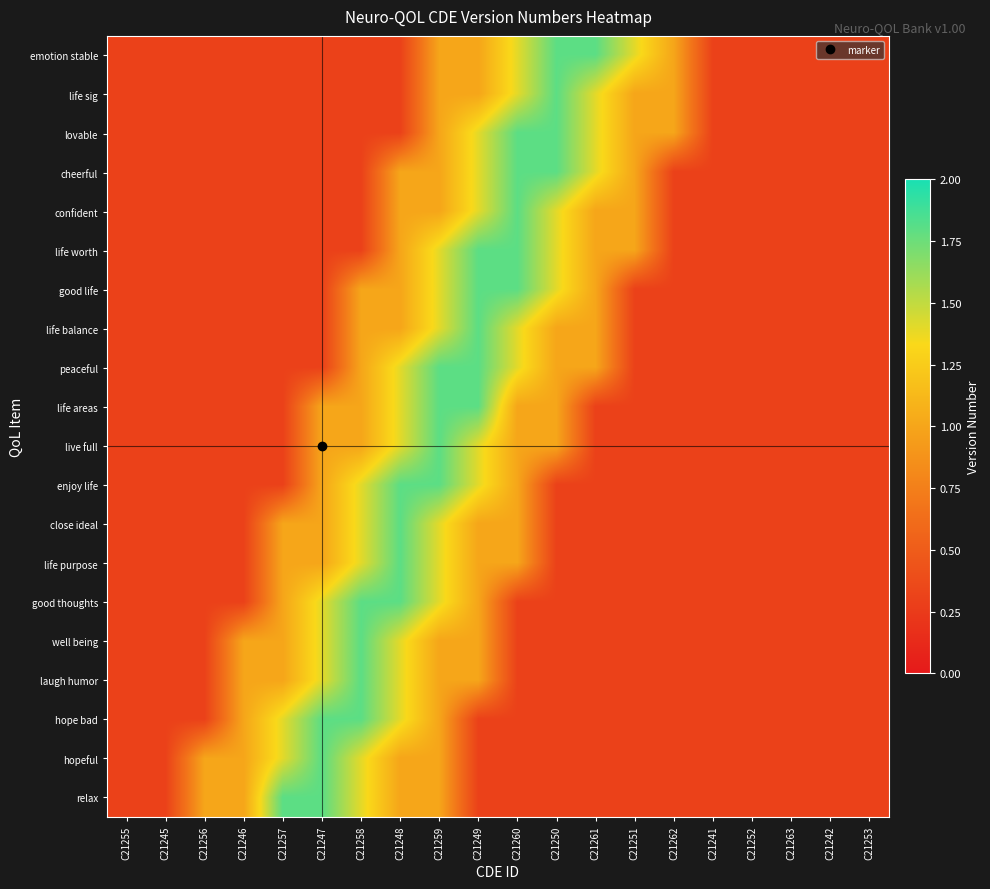

Reading left to right, transcribe all the data shown in this chart.

emotion stable: C21255=0.3	C21245=0.3	C21256=0.3	C21246=0.3	C21257=0.3	C21247=0.3	C21258=0.3	C21248=0.3	C21259=1.0	C21249=1.0	C21260=1.4	C21250=1.8	C21261=1.8	C21251=1.4	C21262=1.0	C21241=0.3	C21252=0.3	C21263=0.3	C21242=0.3	C21253=0.3
life sig: C21255=0.3	C21245=0.3	C21256=0.3	C21246=0.3	C21257=0.3	C21247=0.3	C21258=0.3	C21248=0.3	C21259=1.0	C21249=1.0	C21260=1.4	C21250=1.8	C21261=1.4	C21251=1.0	C21262=1.0	C21241=0.3	C21252=0.3	C21263=0.3	C21242=0.3	C21253=0.3
lovable: C21255=0.3	C21245=0.3	C21256=0.3	C21246=0.3	C21257=0.3	C21247=0.3	C21258=0.3	C21248=0.3	C21259=1.0	C21249=1.4	C21260=1.8	C21250=1.8	C21261=1.4	C21251=1.0	C21262=1.0	C21241=0.3	C21252=0.3	C21263=0.3	C21242=0.3	C21253=0.3
cheerful: C21255=0.3	C21245=0.3	C21256=0.3	C21246=0.3	C21257=0.3	C21247=0.3	C21258=0.3	C21248=1.0	C21259=1.0	C21249=1.4	C21260=1.8	C21250=1.8	C21261=1.4	C21251=1.0	C21262=0.3	C21241=0.3	C21252=0.3	C21263=0.3	C21242=0.3	C21253=0.3
confident: C21255=0.3	C21245=0.3	C21256=0.3	C21246=0.3	C21257=0.3	C21247=0.3	C21258=0.3	C21248=1.0	C21259=1.0	C21249=1.4	C21260=1.8	C21250=1.4	C21261=1.0	C21251=1.0	C21262=0.3	C21241=0.3	C21252=0.3	C21263=0.3	C21242=0.3	C21253=0.3
life worth: C21255=0.3	C21245=0.3	C21256=0.3	C21246=0.3	C21257=0.3	C21247=0.3	C21258=0.3	C21248=1.0	C21259=1.4	C21249=1.8	C21260=1.8	C21250=1.4	C21261=1.0	C21251=1.0	C21262=0.3	C21241=0.3	C21252=0.3	C21263=0.3	C21242=0.3	C21253=0.3
good life: C21255=0.3	C21245=0.3	C21256=0.3	C21246=0.3	C21257=0.3	C21247=0.3	C21258=1.0	C21248=1.0	C21259=1.4	C21249=1.8	C21260=1.8	C21250=1.4	C21261=1.0	C21251=0.3	C21262=0.3	C21241=0.3	C21252=0.3	C21263=0.3	C21242=0.3	C21253=0.3
life balance: C21255=0.3	C21245=0.3	C21256=0.3	C21246=0.3	C21257=0.3	C21247=0.3	C21258=1.0	C21248=1.0	C21259=1.4	C21249=1.8	C21260=1.4	C21250=1.0	C21261=1.0	C21251=0.3	C21262=0.3	C21241=0.3	C21252=0.3	C21263=0.3	C21242=0.3	C21253=0.3
peaceful: C21255=0.3	C21245=0.3	C21256=0.3	C21246=0.3	C21257=0.3	C21247=0.3	C21258=1.0	C21248=1.4	C21259=1.8	C21249=1.8	C21260=1.4	C21250=1.0	C21261=1.0	C21251=0.3	C21262=0.3	C21241=0.3	C21252=0.3	C21263=0.3	C21242=0.3	C21253=0.3
life areas: C21255=0.3	C21245=0.3	C21256=0.3	C21246=0.3	C21257=0.3	C21247=1.0	C21258=1.0	C21248=1.4	C21259=1.8	C21249=1.8	C21260=1.0	C21250=1.0	C21261=0.3	C21251=0.3	C21262=0.3	C21241=0.3	C21252=0.3	C21263=0.3	C21242=0.3	C21253=0.3
live full: C21255=0.3	C21245=0.3	C21256=0.3	C21246=0.3	C21257=0.3	C21247=1.0	C21258=1.0	C21248=1.4	C21259=1.8	C21249=1.4	C21260=1.0	C21250=1.0	C21261=0.3	C21251=0.3	C21262=0.3	C21241=0.3	C21252=0.3	C21263=0.3	C21242=0.3	C21253=0.3
enjoy life: C21255=0.3	C21245=0.3	C21256=0.3	C21246=0.3	C21257=0.3	C21247=1.0	C21258=1.4	C21248=1.8	C21259=1.8	C21249=1.4	C21260=1.0	C21250=0.3	C21261=0.3	C21251=0.3	C21262=0.3	C21241=0.3	C21252=0.3	C21263=0.3	C21242=0.3	C21253=0.3
close ideal: C21255=0.3	C21245=0.3	C21256=0.3	C21246=0.3	C21257=1.0	C21247=1.0	C21258=1.4	C21248=1.8	C21259=1.4	C21249=1.0	C21260=1.0	C21250=0.3	C21261=0.3	C21251=0.3	C21262=0.3	C21241=0.3	C21252=0.3	C21263=0.3	C21242=0.3	C21253=0.3
life purpose: C21255=0.3	C21245=0.3	C21256=0.3	C21246=0.3	C21257=1.0	C21247=1.0	C21258=1.4	C21248=1.8	C21259=1.4	C21249=1.0	C21260=1.0	C21250=0.3	C21261=0.3	C21251=0.3	C21262=0.3	C21241=0.3	C21252=0.3	C21263=0.3	C21242=0.3	C21253=0.3
good thoughts: C21255=0.3	C21245=0.3	C21256=0.3	C21246=0.3	C21257=1.0	C21247=1.4	C21258=1.8	C21248=1.8	C21259=1.4	C21249=1.0	C21260=0.3	C21250=0.3	C21261=0.3	C21251=0.3	C21262=0.3	C21241=0.3	C21252=0.3	C21263=0.3	C21242=0.3	C21253=0.3
well being: C21255=0.3	C21245=0.3	C21256=0.3	C21246=1.0	C21257=1.0	C21247=1.4	C21258=1.8	C21248=1.4	C21259=1.0	C21249=1.0	C21260=0.3	C21250=0.3	C21261=0.3	C21251=0.3	C21262=0.3	C21241=0.3	C21252=0.3	C21263=0.3	C21242=0.3	C21253=0.3
laugh humor: C21255=0.3	C21245=0.3	C21256=0.3	C21246=1.0	C21257=1.0	C21247=1.4	C21258=1.8	C21248=1.4	C21259=1.0	C21249=1.0	C21260=0.3	C21250=0.3	C21261=0.3	C21251=0.3	C21262=0.3	C21241=0.3	C21252=0.3	C21263=0.3	C21242=0.3	C21253=0.3
hope bad: C21255=0.3	C21245=0.3	C21256=0.3	C21246=1.0	C21257=1.4	C21247=1.8	C21258=1.8	C21248=1.4	C21259=1.0	C21249=0.3	C21260=0.3	C21250=0.3	C21261=0.3	C21251=0.3	C21262=0.3	C21241=0.3	C21252=0.3	C21263=0.3	C21242=0.3	C21253=0.3
hopeful: C21255=0.3	C21245=0.3	C21256=1.0	C21246=1.0	C21257=1.4	C21247=1.8	C21258=1.4	C21248=1.0	C21259=1.0	C21249=0.3	C21260=0.3	C21250=0.3	C21261=0.3	C21251=0.3	C21262=0.3	C21241=0.3	C21252=0.3	C21263=0.3	C21242=0.3	C21253=0.3
relax: C21255=0.3	C21245=0.3	C21256=1.0	C21246=1.0	C21257=1.8	C21247=1.8	C21258=1.4	C21248=1.0	C21259=1.0	C21249=0.3	C21260=0.3	C21250=0.3	C21261=0.3	C21251=0.3	C21262=0.3	C21241=0.3	C21252=0.3	C21263=0.3	C21242=0.3	C21253=0.3